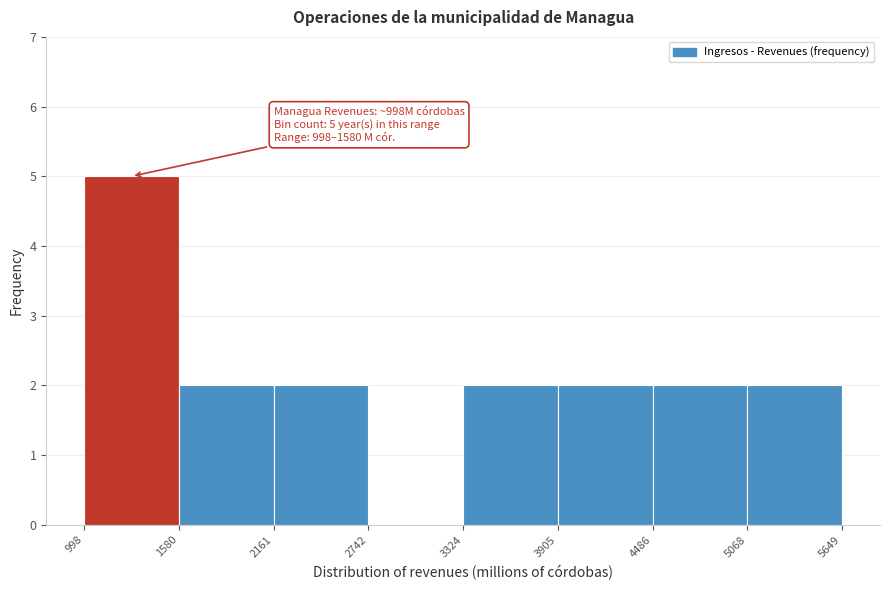

Which range on the x-axis has the tallest bar?

998 to 1580